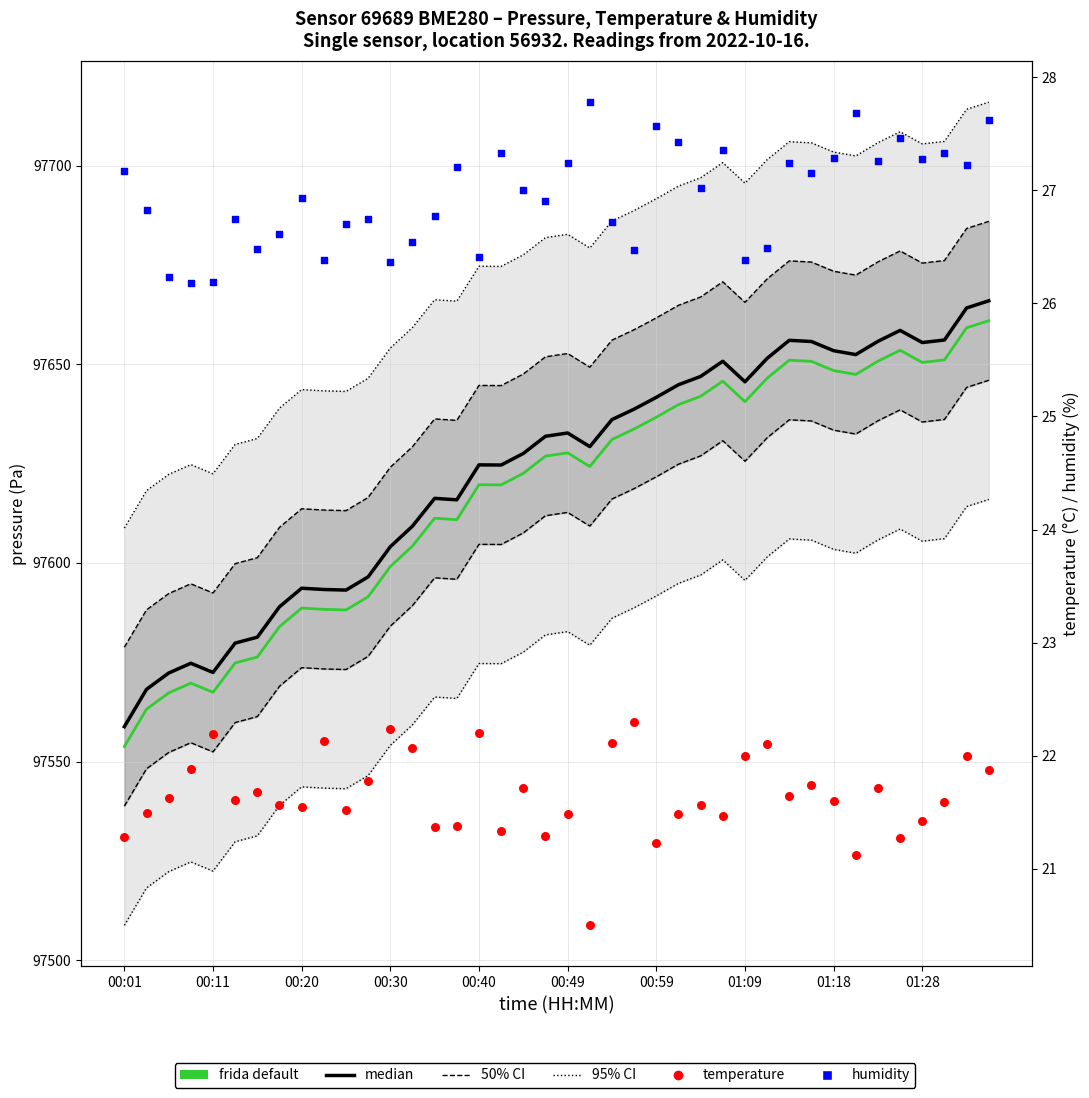

What are all the series names shown in the legend?

pressure 95% CI, pressure 50% CI, pressure median, frida default, temperature, humidity